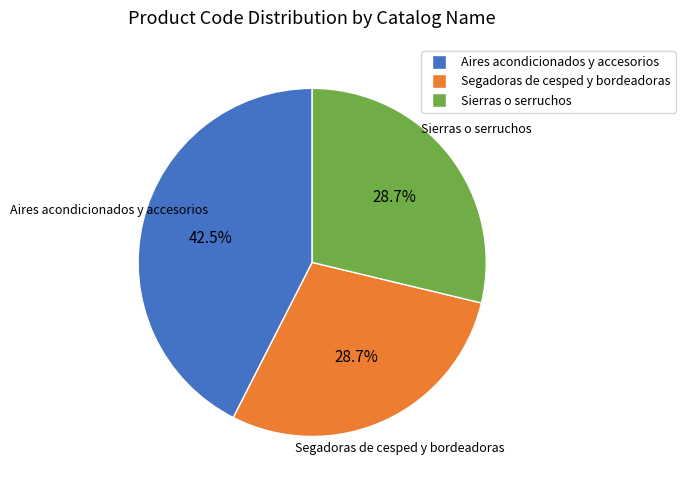

What is the ratio of the value at Aires acondicionados y accesorios to the value at Segadoras de cesped y bordeadoras?

1.5